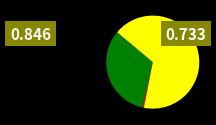

Is there any slice that represents more than half of the pie?

Yes